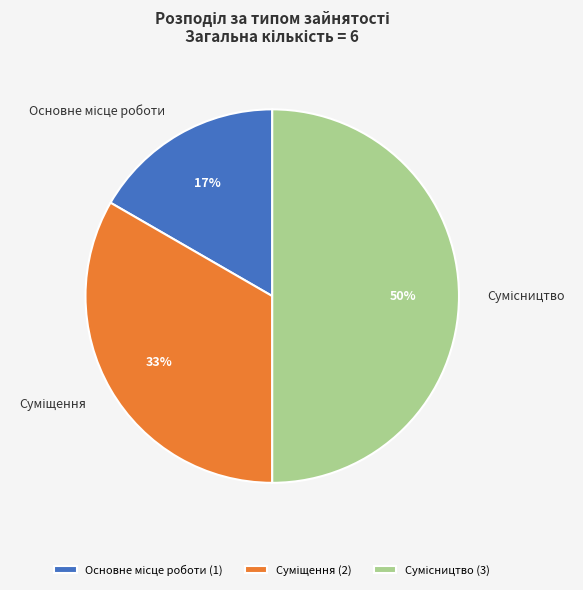

How many slices are in this pie chart?

3